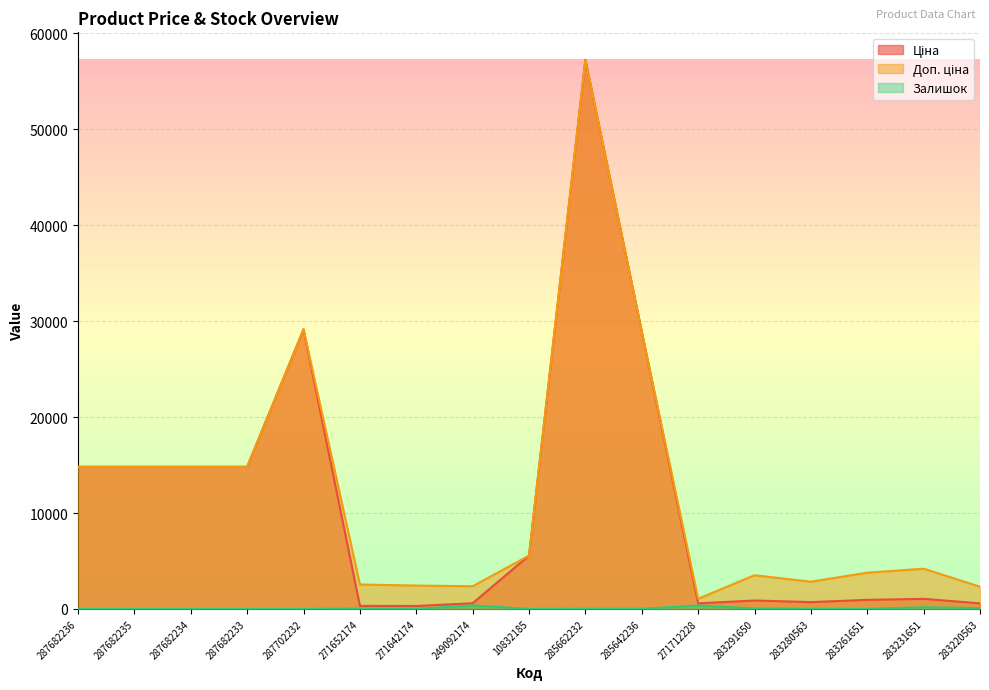

What is the difference between the highest and lowest values at 287682234?

14817.6